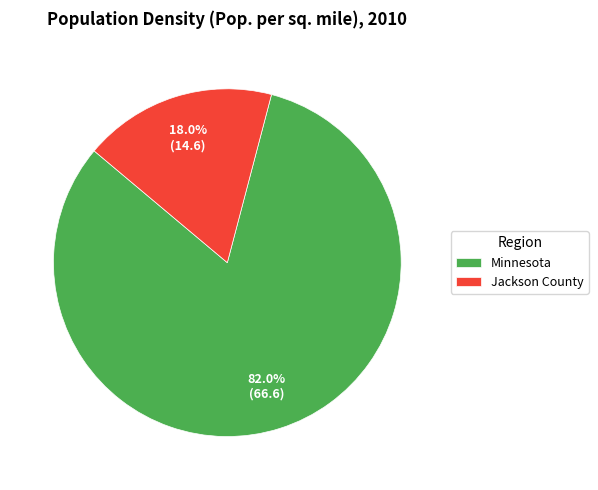

What is the smallest slice in the pie chart?

Jackson County